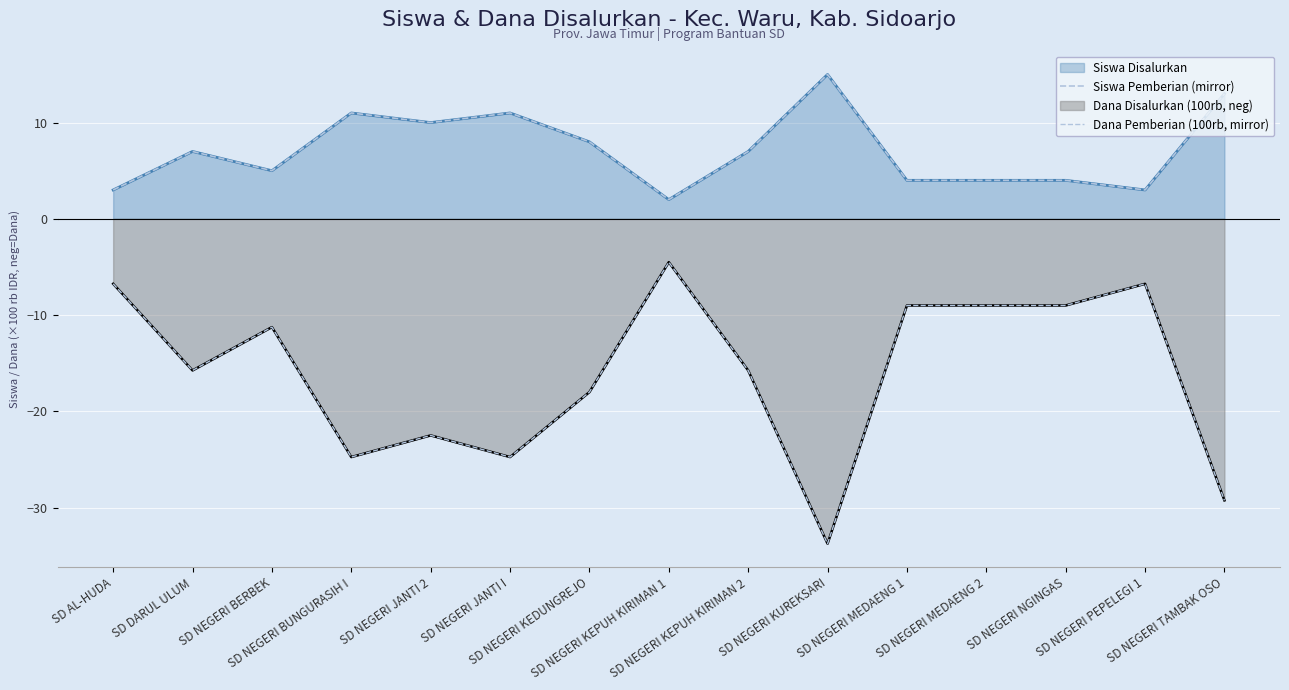

True or false: Siswa Pemberian (mirror) has more than 0 points higher than both neighbors.

True